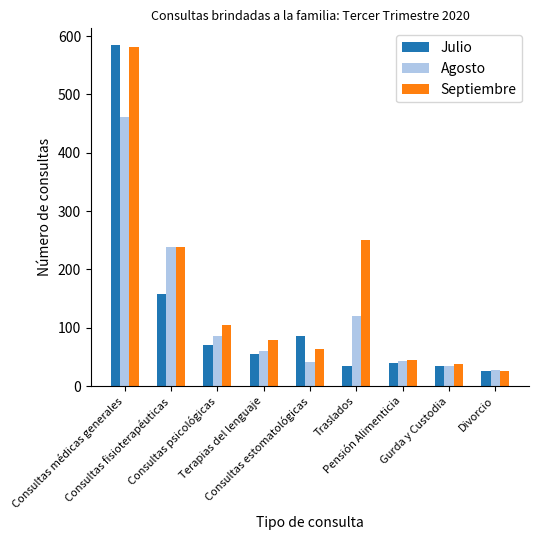

What is the lowest value of the Septiembre series?

26